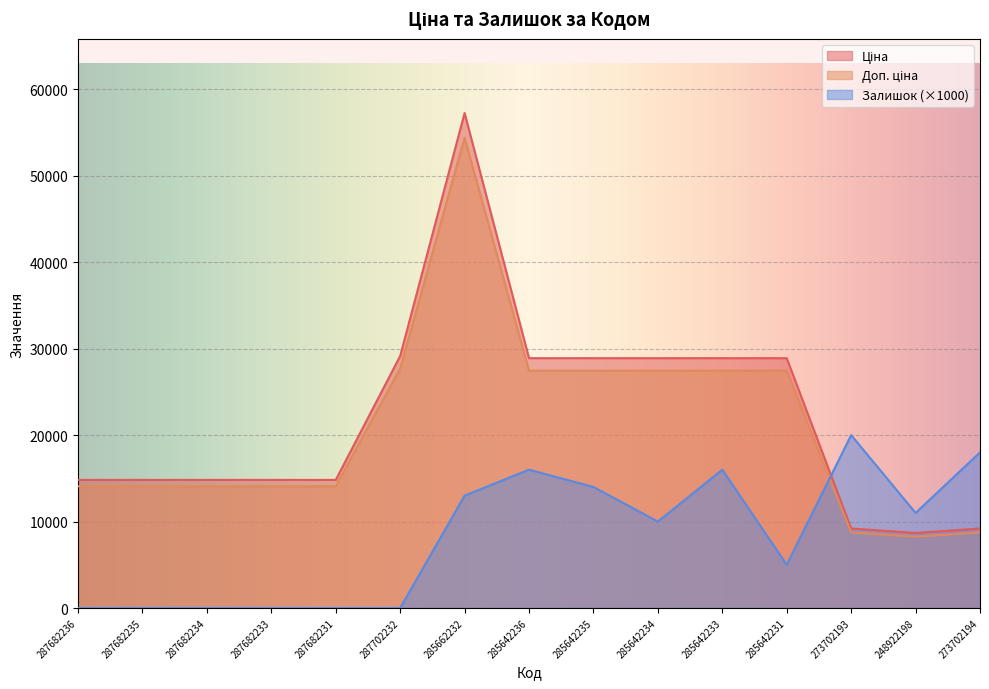

After their last crossing, which series has the higher values: Залишок or Доп. ціна?

Залишок